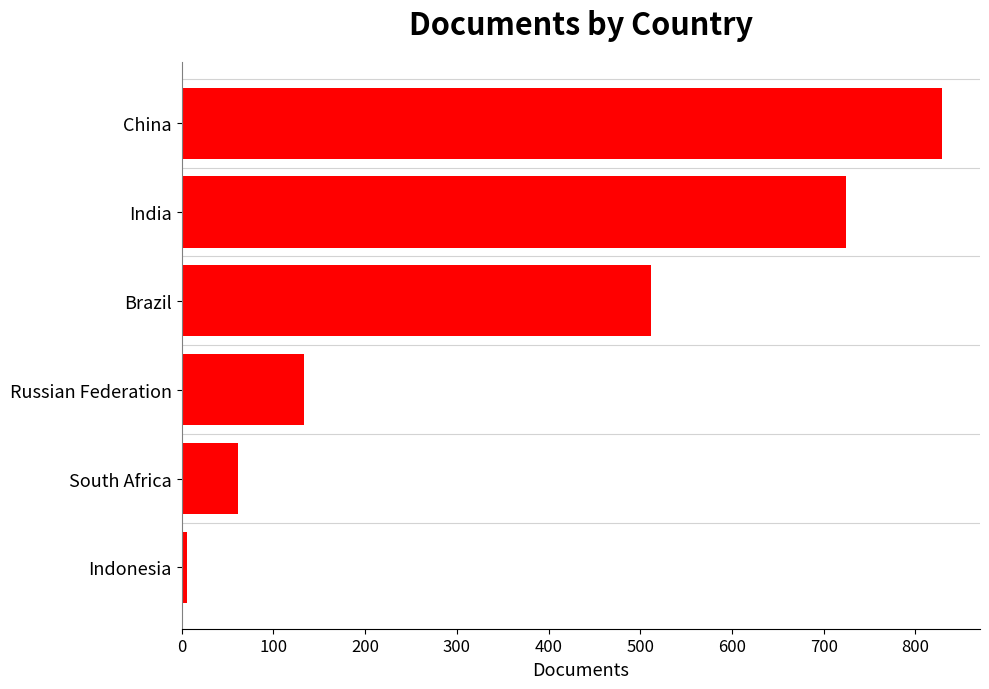

The value at South Africa is 61. True or false?

True